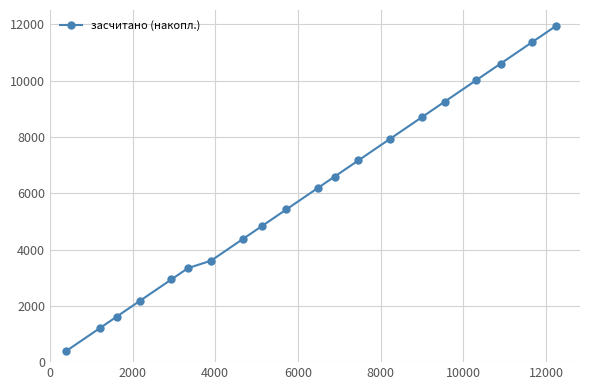

Count the number of data series in this chart.

1